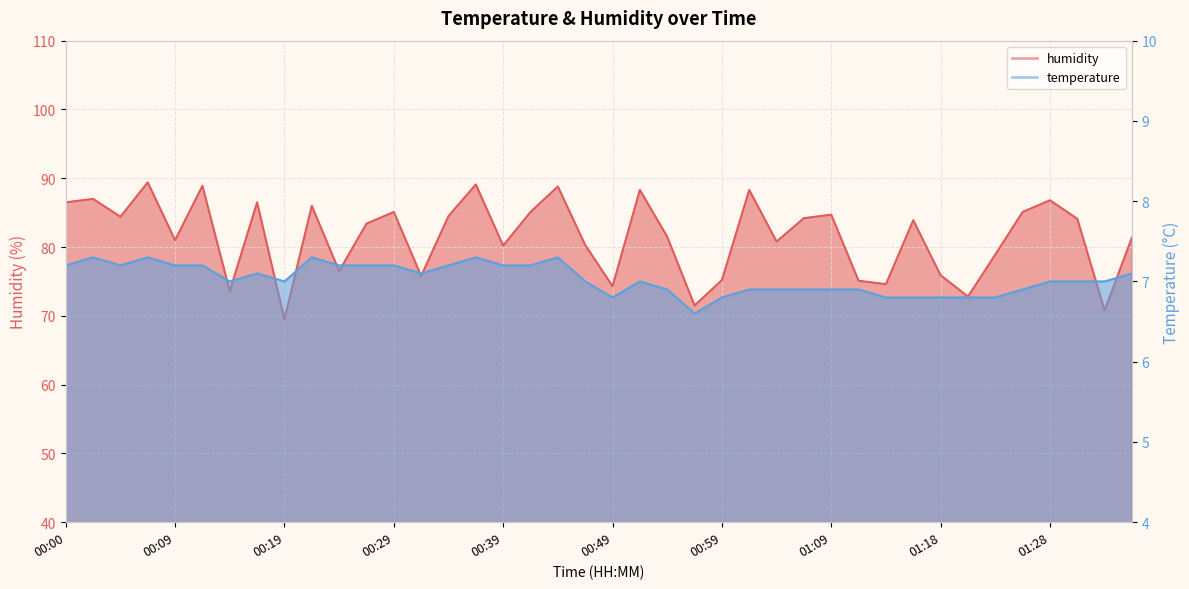

Is it true that temperature equals 4.3 at 01:18?

False